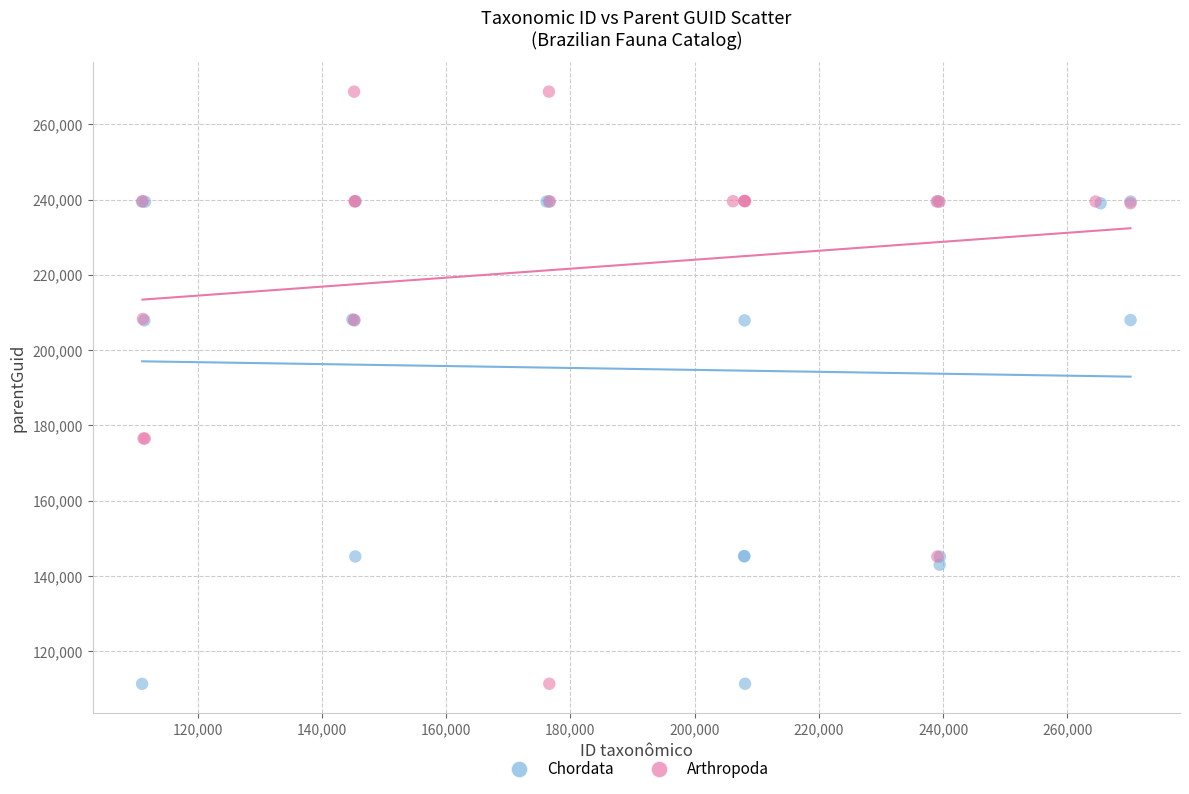

Which series has the widest spread of Y values?

Arthropoda